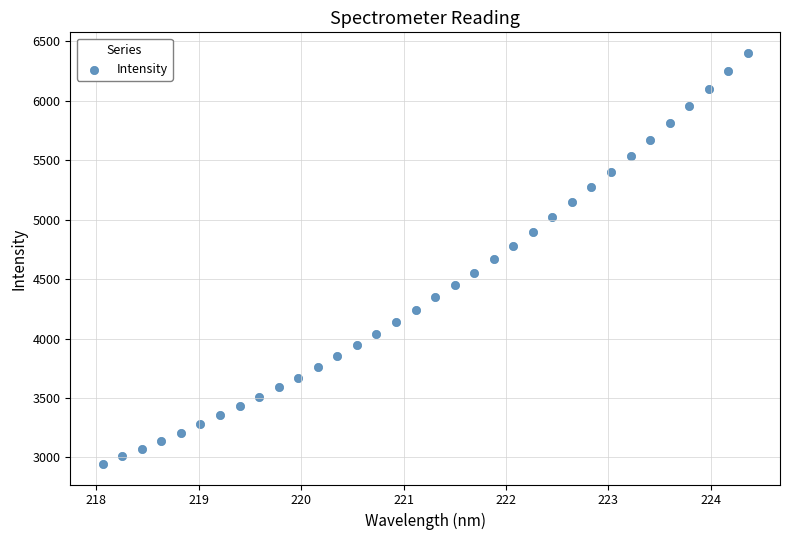

What is the range of X values (max minus min)?

6.3